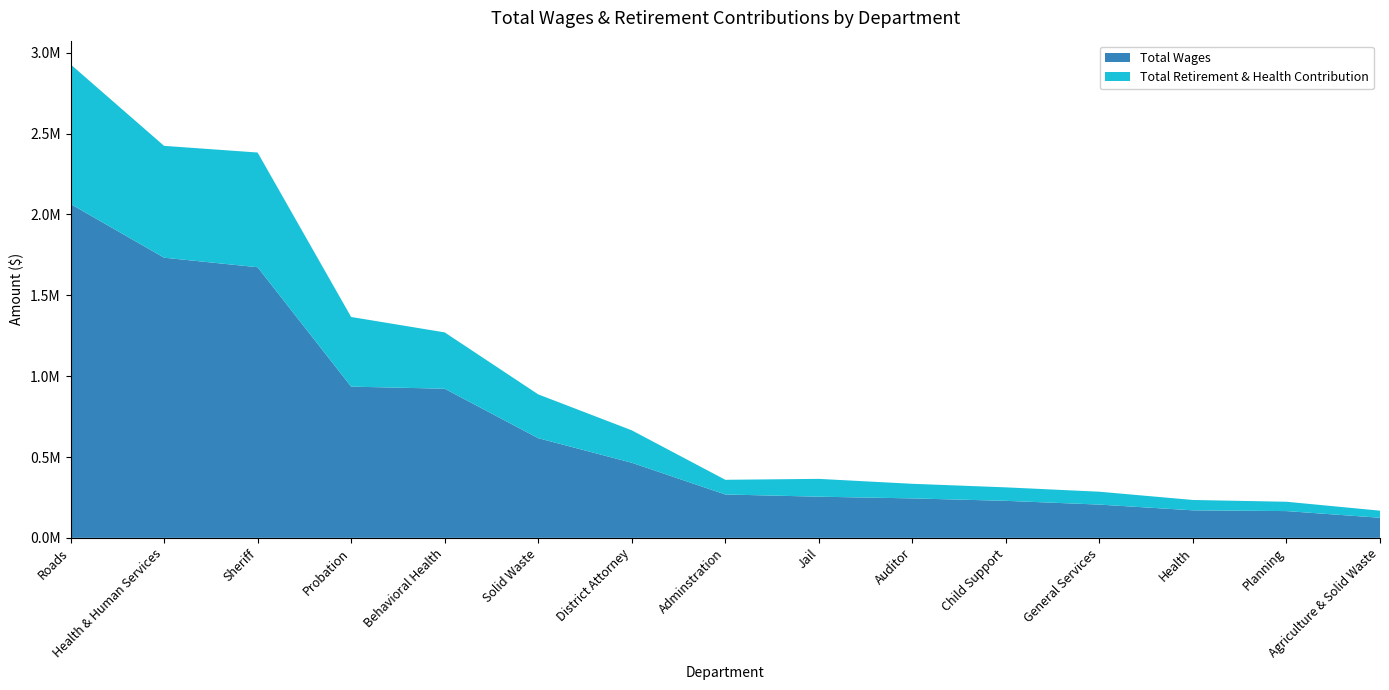

Reading left to right, transcribe all the data shown in this chart.

Total Wages: Roads=2064742	Health & Human Services=1732765	Sheriff=1673718	Probation=935318	Behavioral Health=922367	Solid Waste=616435	District Attorney=464527	Adminstration=268291	Jail=254597	Auditor=244029	Child Support=228962	General Services=205662	Health=170169	Planning=165503	Agriculture & Solid Waste=124253
Total Retirement & Health Contribution: Roads=863876	Health & Human Services=691705	Sheriff=709524	Probation=430809	Behavioral Health=348470	Solid Waste=271001	District Attorney=200627	Adminstration=90832	Jail=110221	Auditor=90285	Child Support=83367	General Services=79692	Health=64121	Planning=57807	Agriculture & Solid Waste=43879